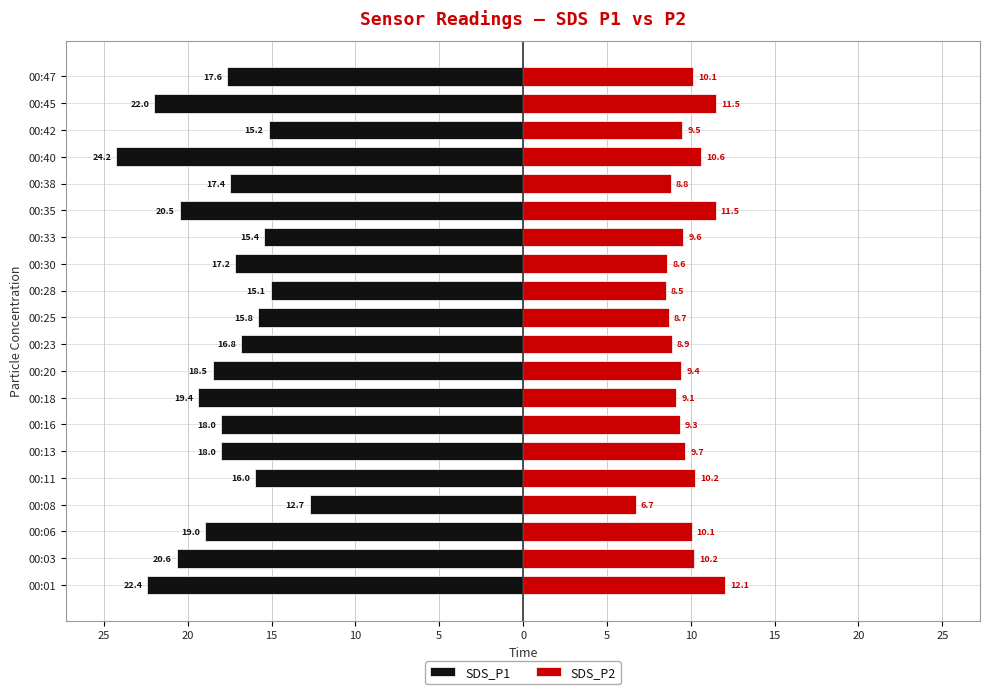

Is it true that SDS_P2 equals 2.8 at 00:40?

False